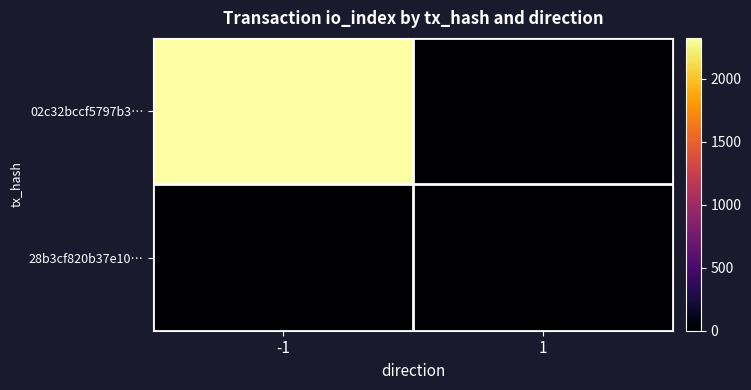

List the series in order of their overall mean, lowest first.

28b3cf820b37e10…, 02c32bccf5797b3…